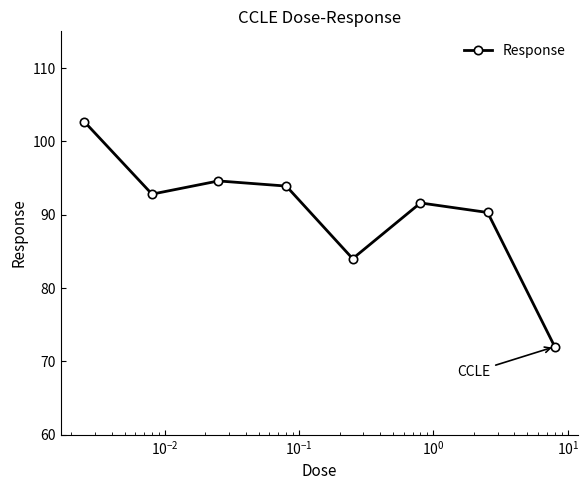

What is the difference between the maximum and minimum values?

30.7